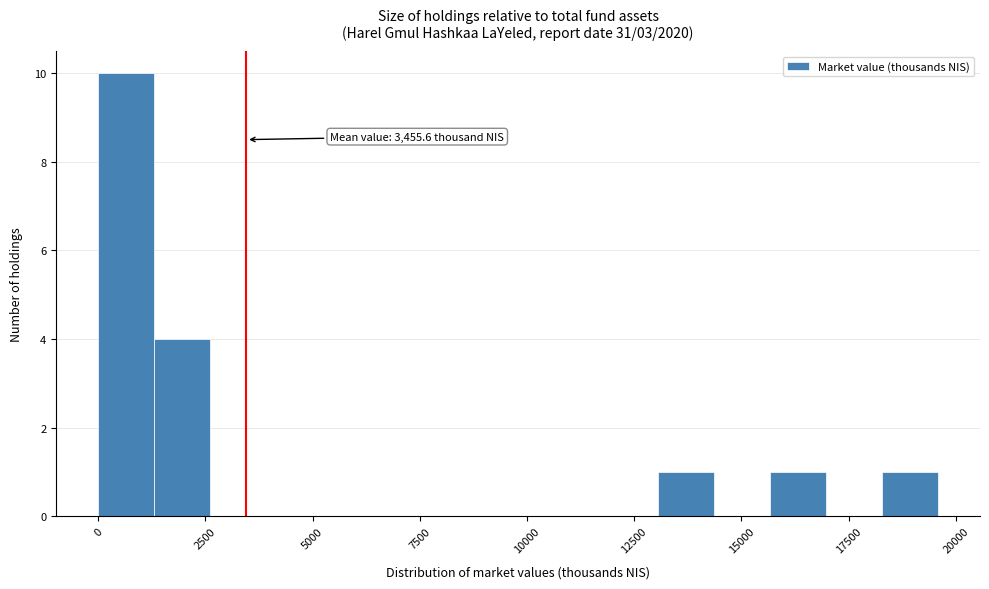

Around what value on the x-axis is the tallest bar? Give the approximate position of its centre, as read against the axis.

500